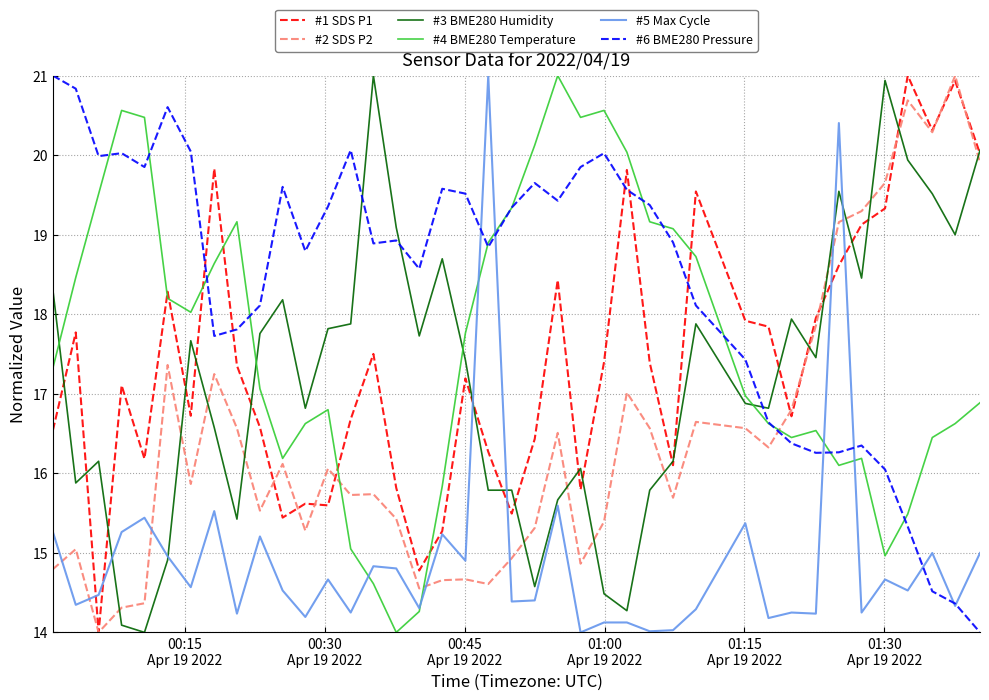

What is the maximum value shown in the chart?

21.0